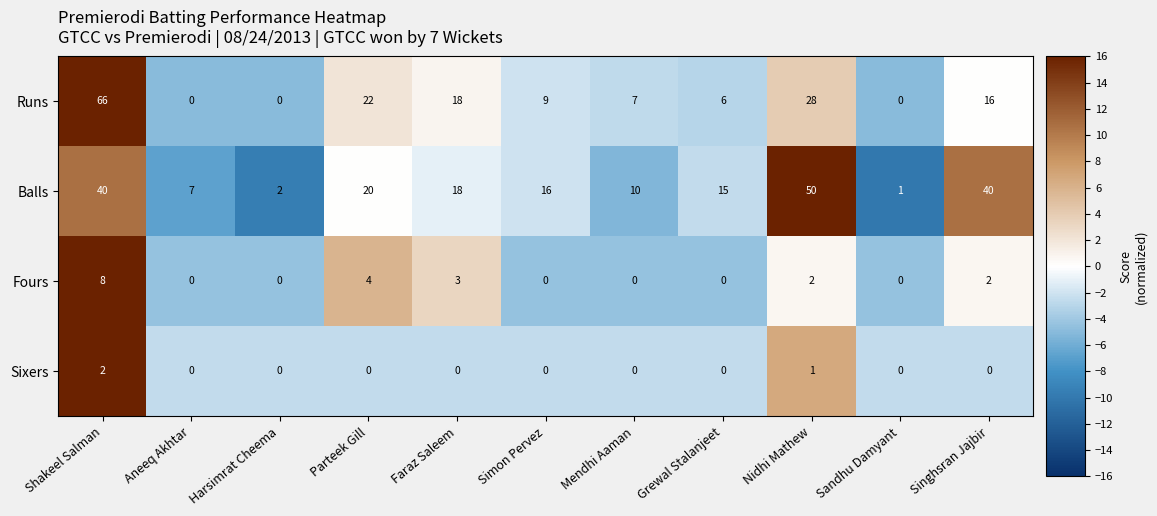

Rank the series at Singhsran Jajbir from lowest to highest value.

Sixers, Fours, Runs, Balls